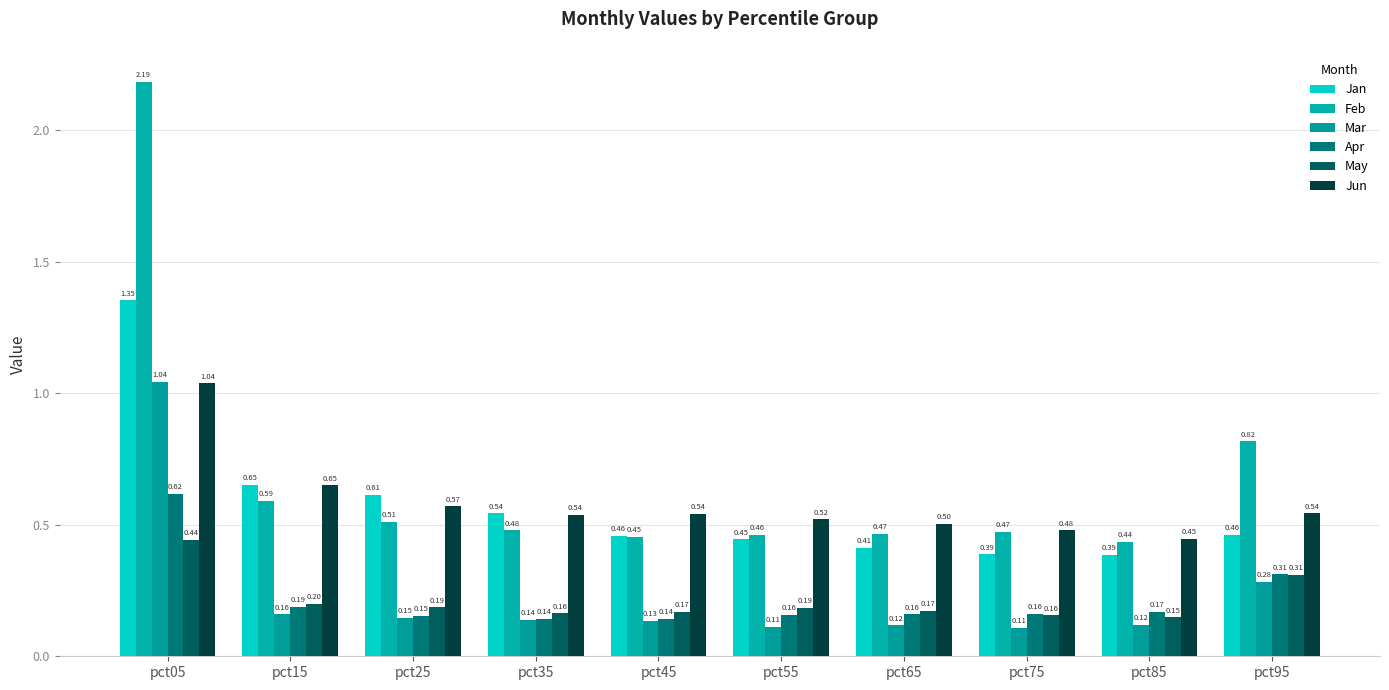

How many data points does each series have?

10